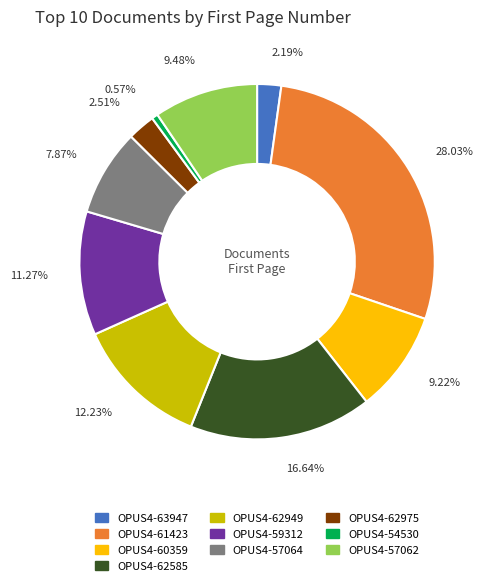

Count the number of slices in the pie.

10